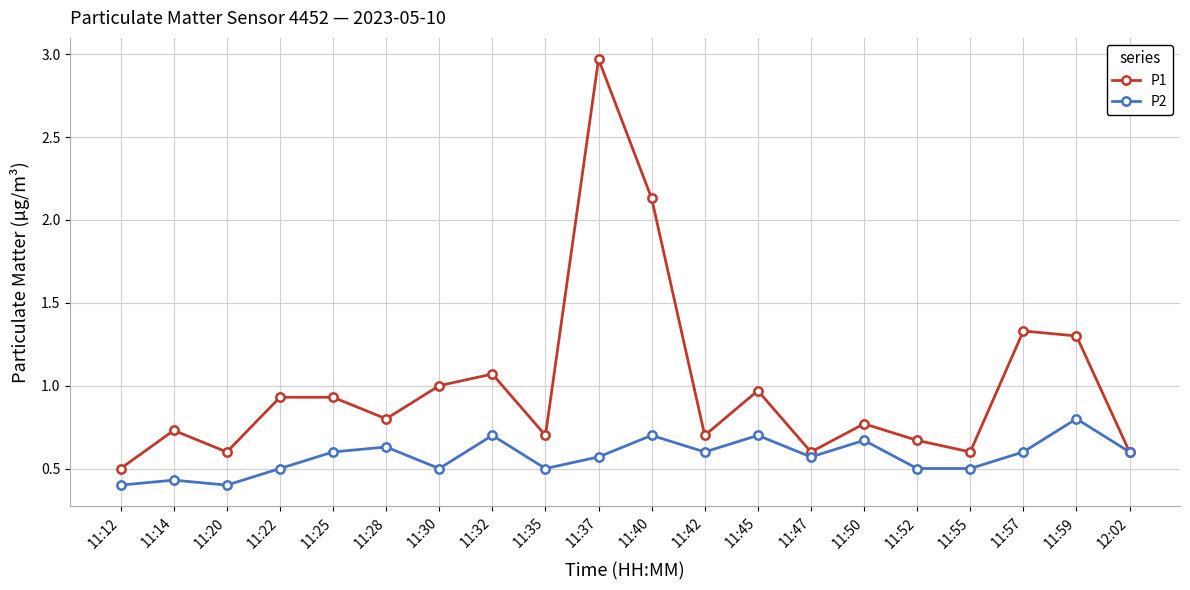

What position from the right is 11:47?

7